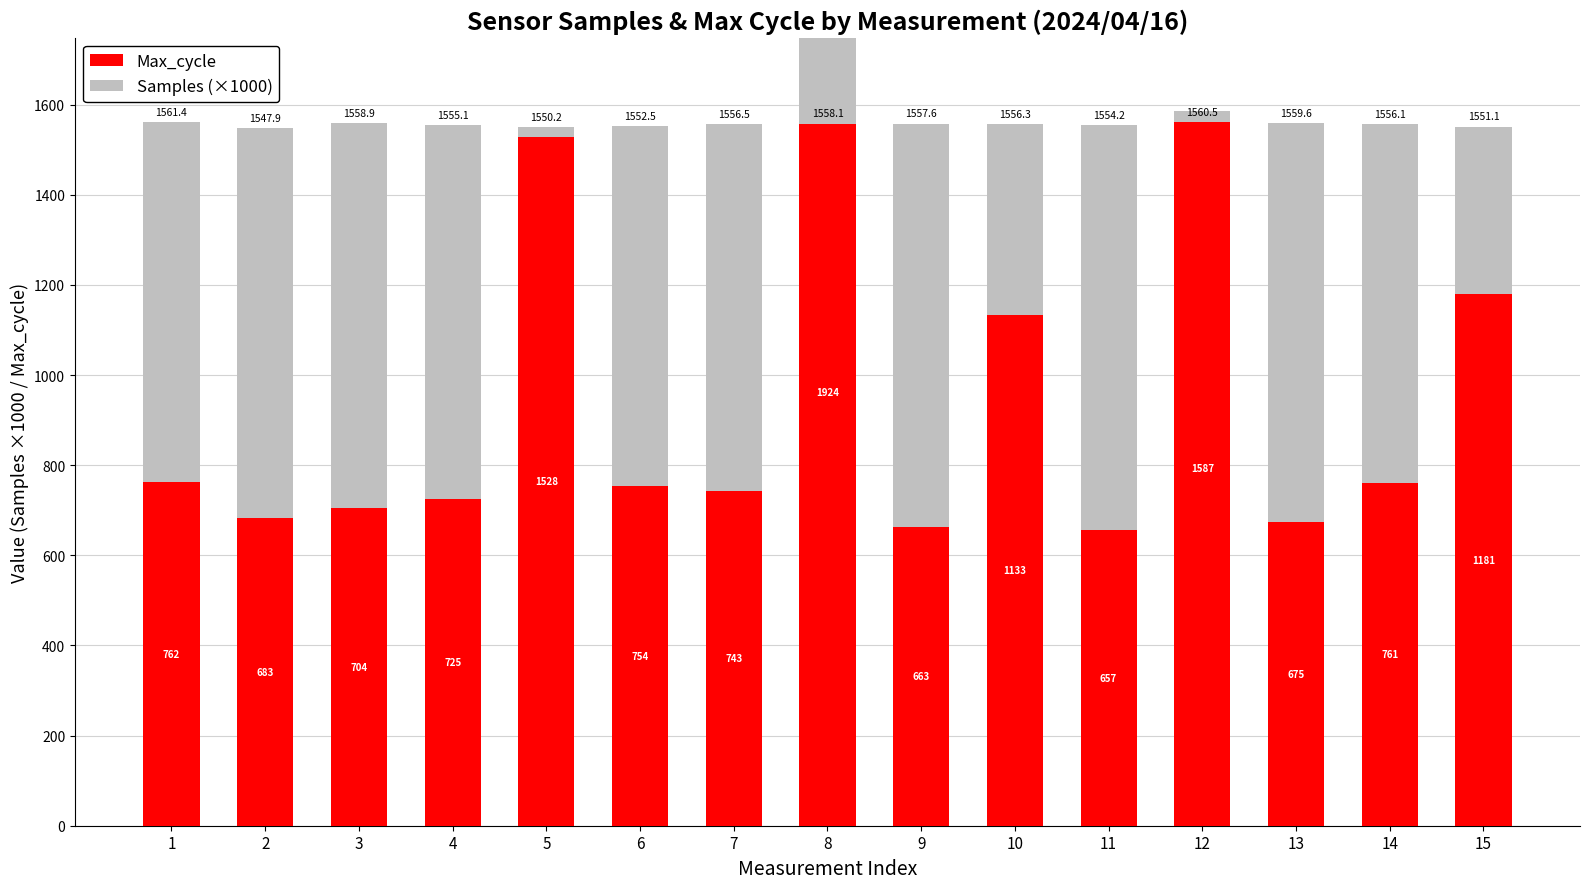

Is it true that Max_cycle equals 761.0 at 14?

True